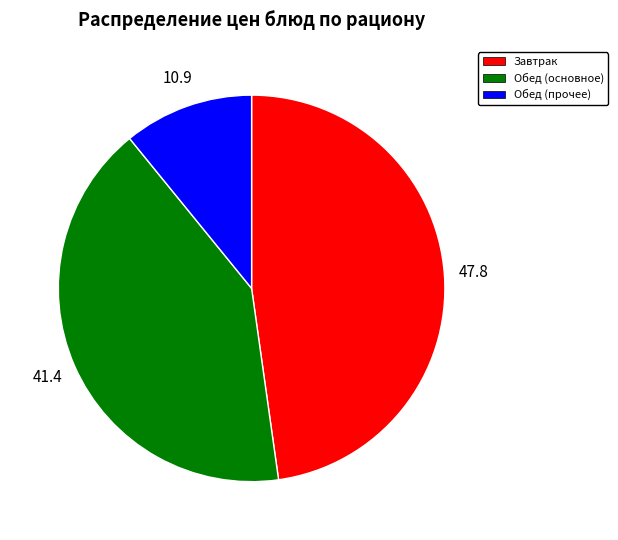

Count the number of slices in the pie.

3